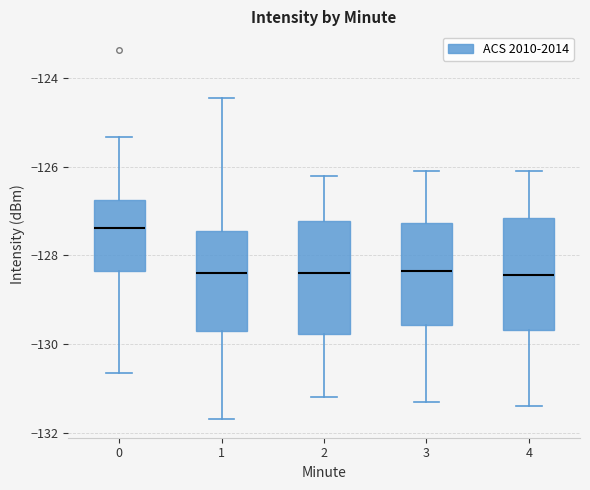

Which box's median line is the highest?

0